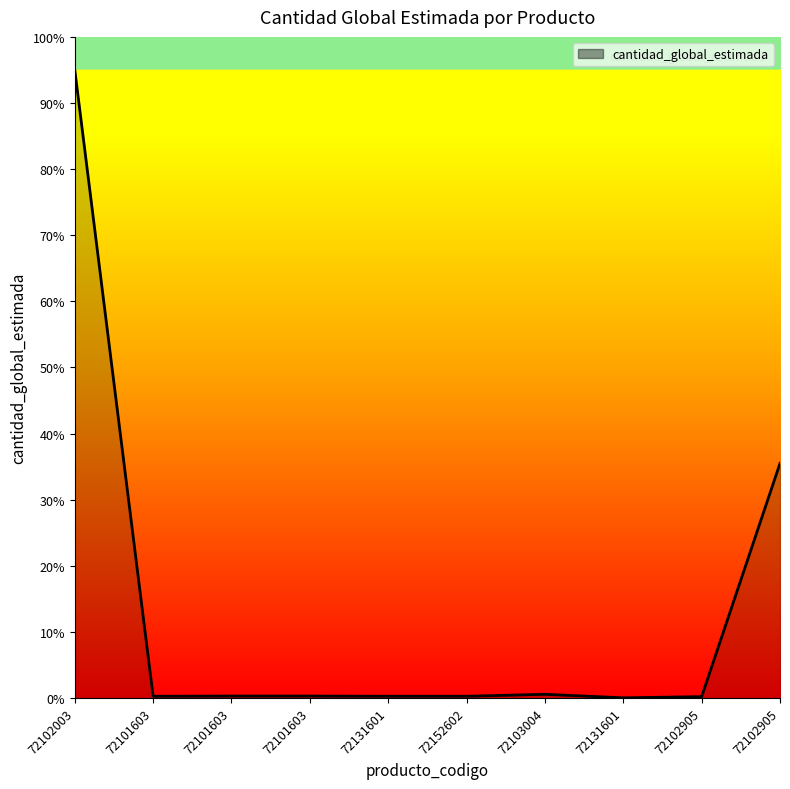

Does the chart display data point markers on the line(s)?

No